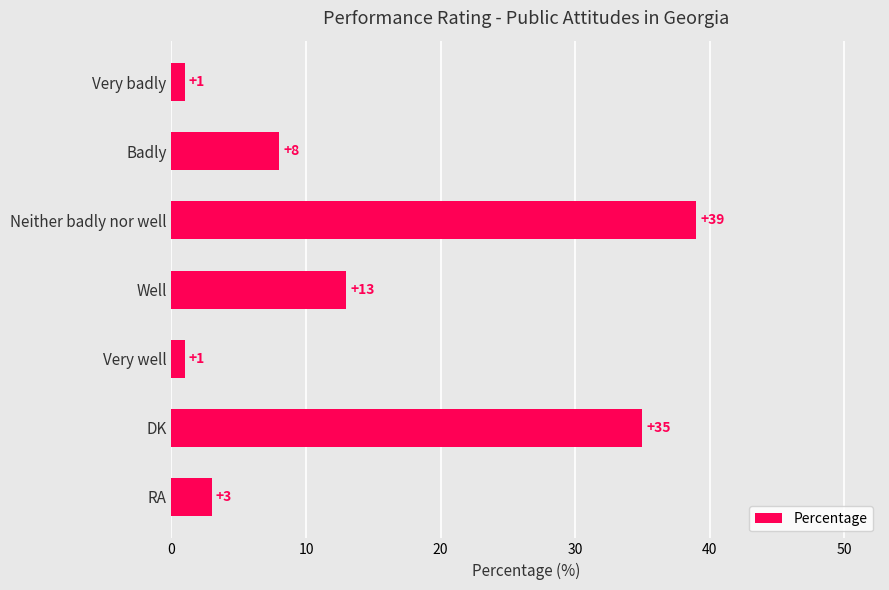

What is the change in value from Neither badly nor well to DK?

-4